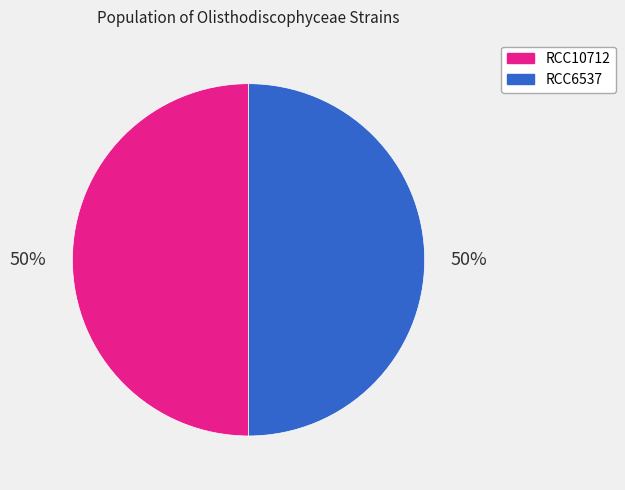

Approximately how many times larger is the value at RCC10712 compared to RCC6537?

1.0